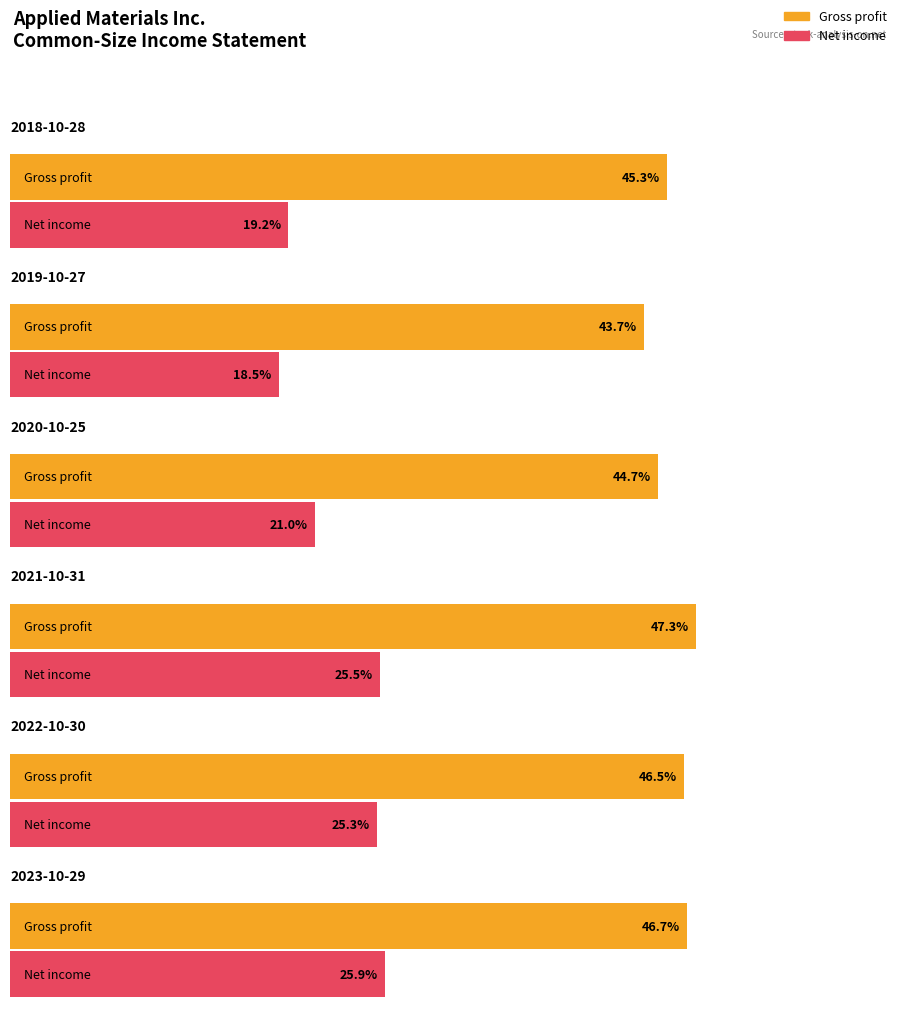

The Gross profit series shows 0.6 at 2019-10-27. True or false?

False